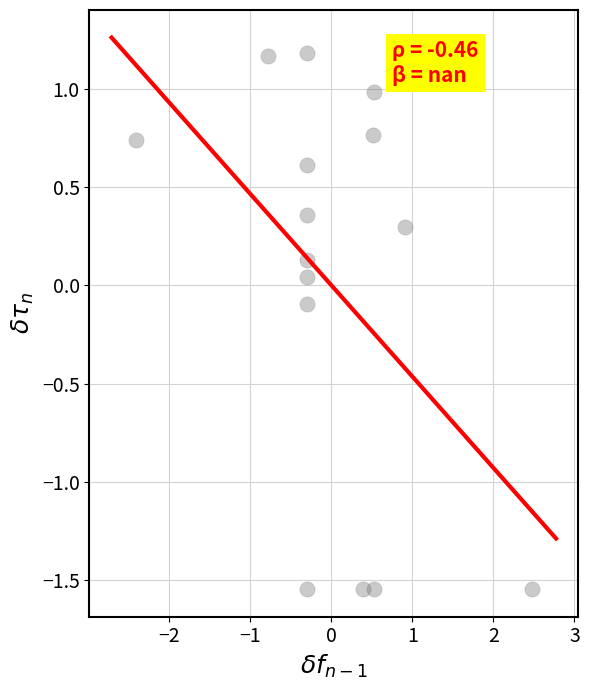

What is the range of X values (max minus min)?

4.9